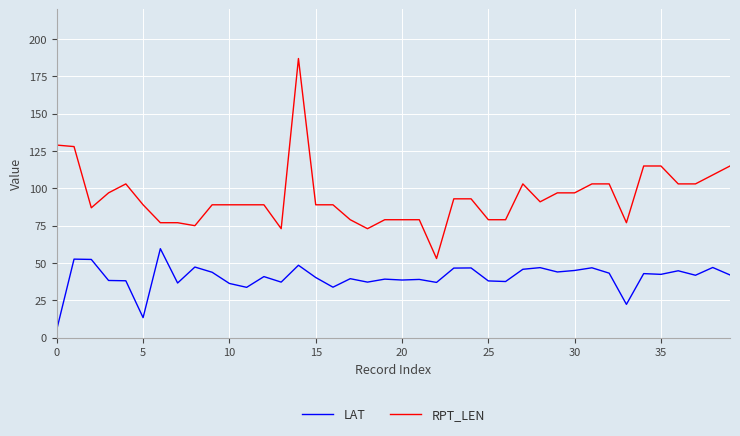

Which series has the widest spread of values?

RPT_LEN